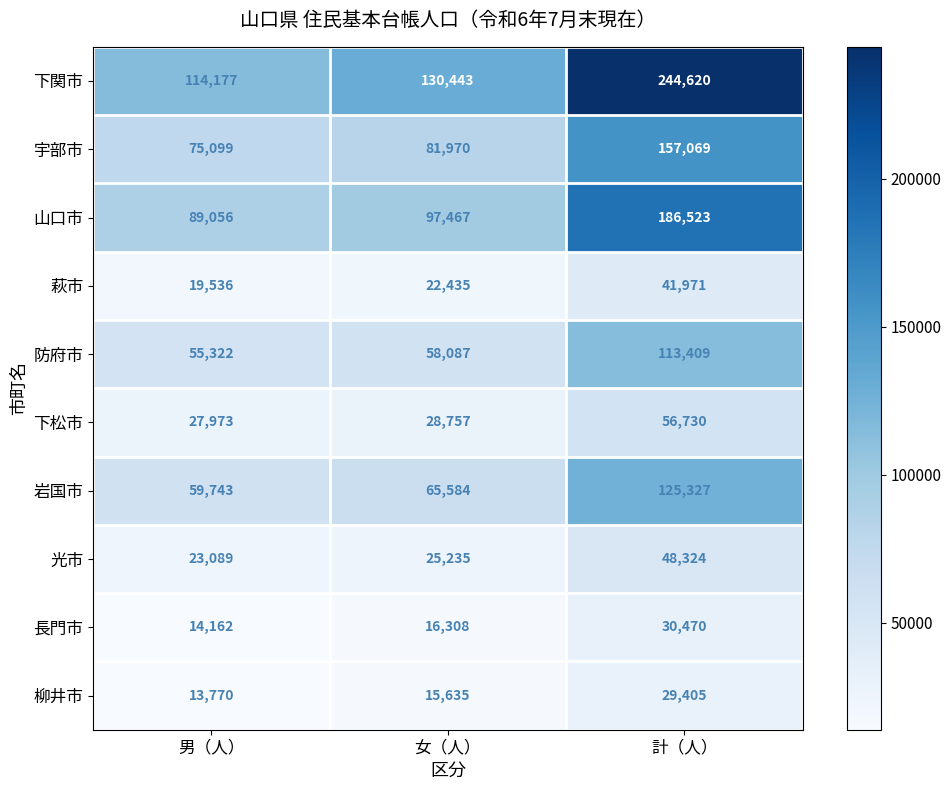

Count the number of data series in this chart.

10